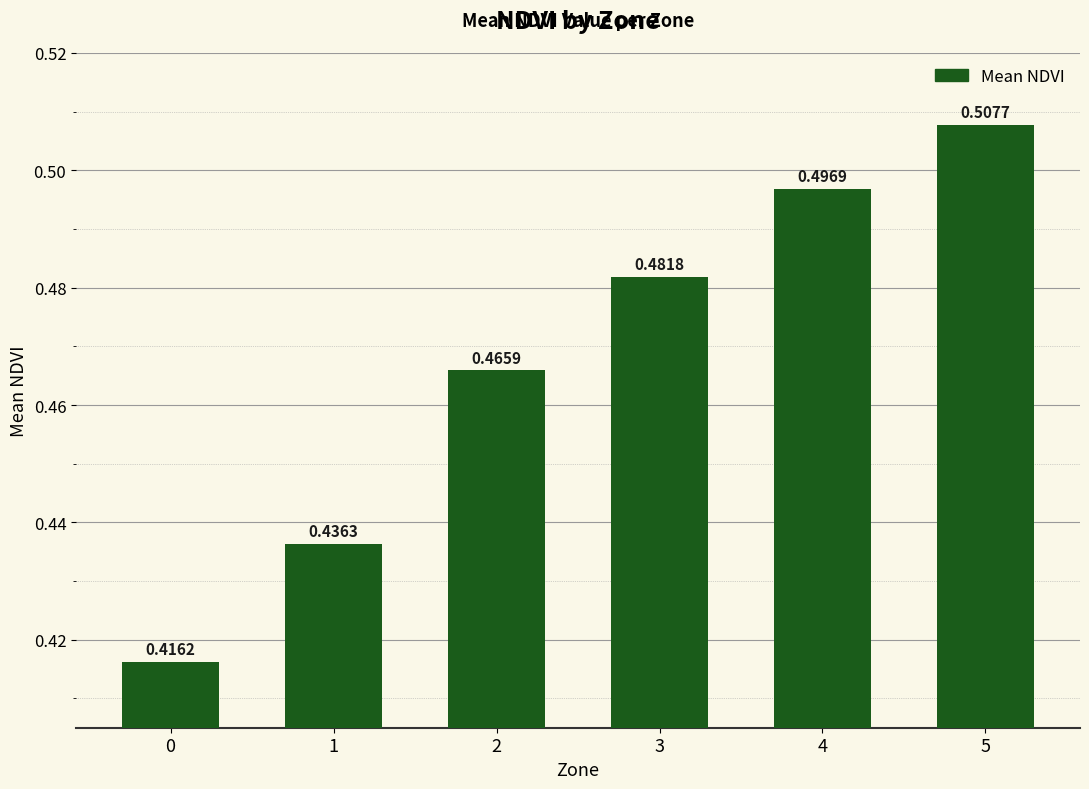

Rank the categories by value from highest to lowest.

5, 4, 3, 2, 1, 0